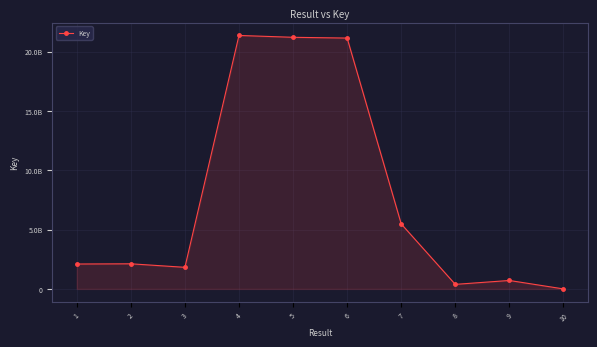

Reading right to left, extract all data points from this chart.

10=1303388	9=72373719	8=39554166	7=548838369	6=2113895639	5=2120384791	4=2135962726	3=183115310	2=212794814	1=210970841